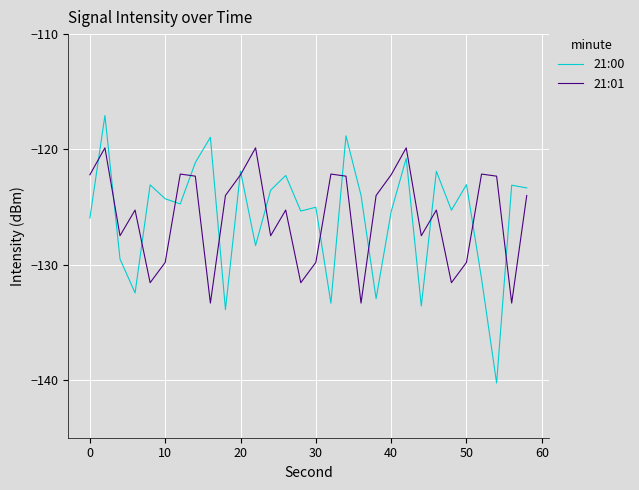

Which series has the widest spread of values?

21:00